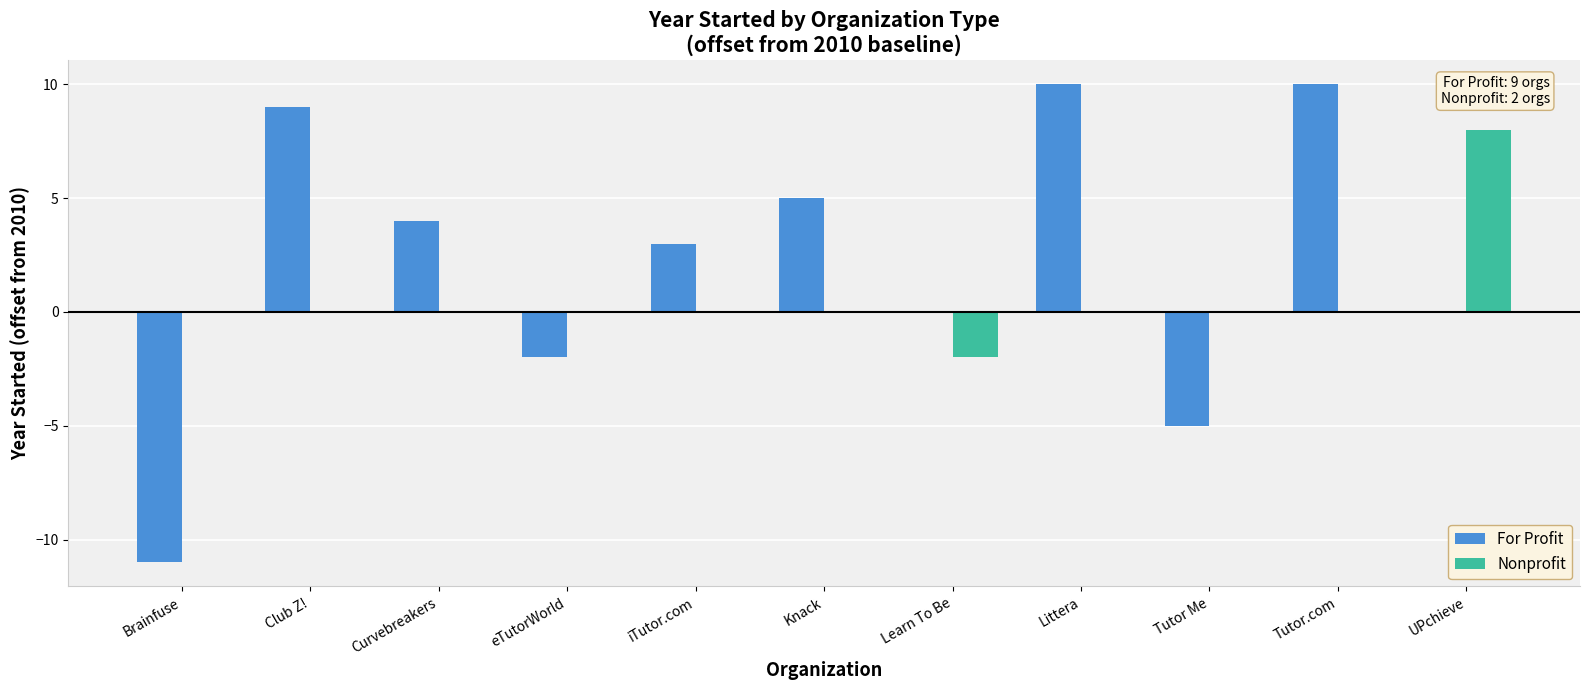

How many data points does each series have?

11